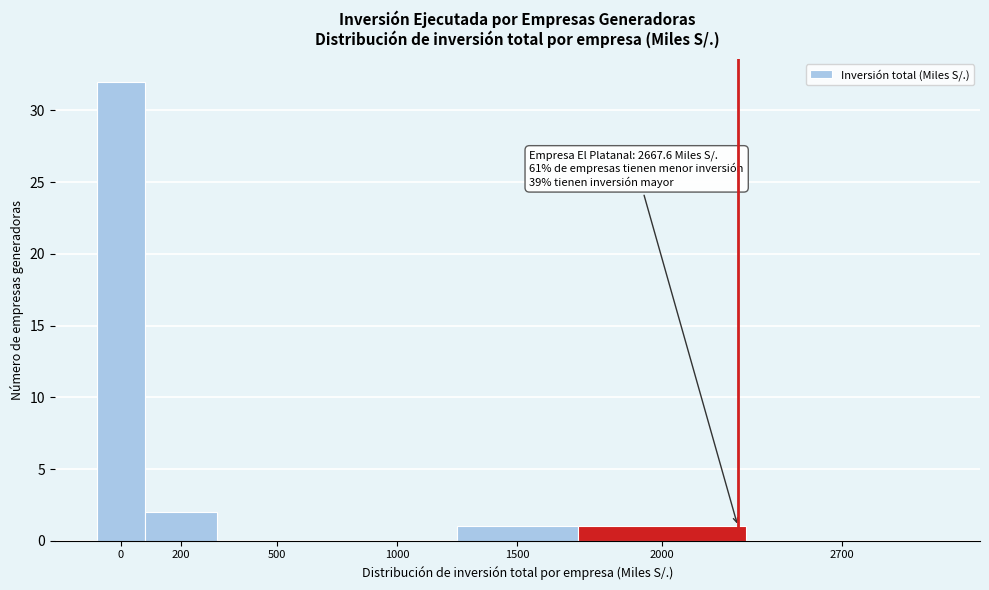

Reading left to right, transcribe all the data shown in this chart.

0=32	200=2	500=0	1000=0	1500=1	2000=1	2700=0